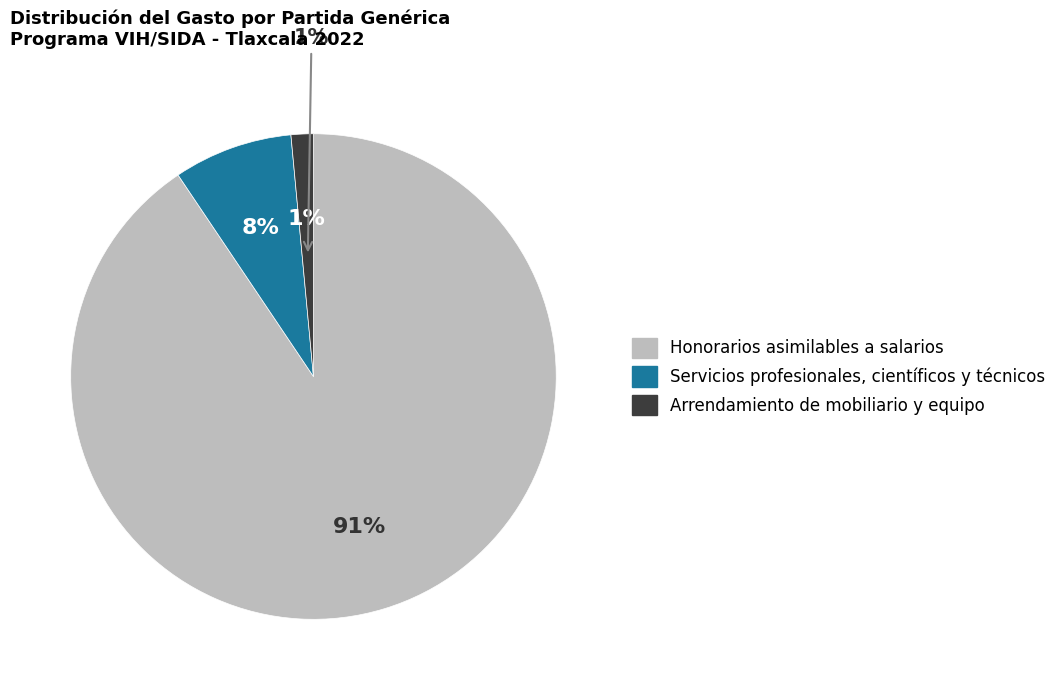

What percentage is the Honorarios asimilables a salarios slice, to the nearest percent?

91%